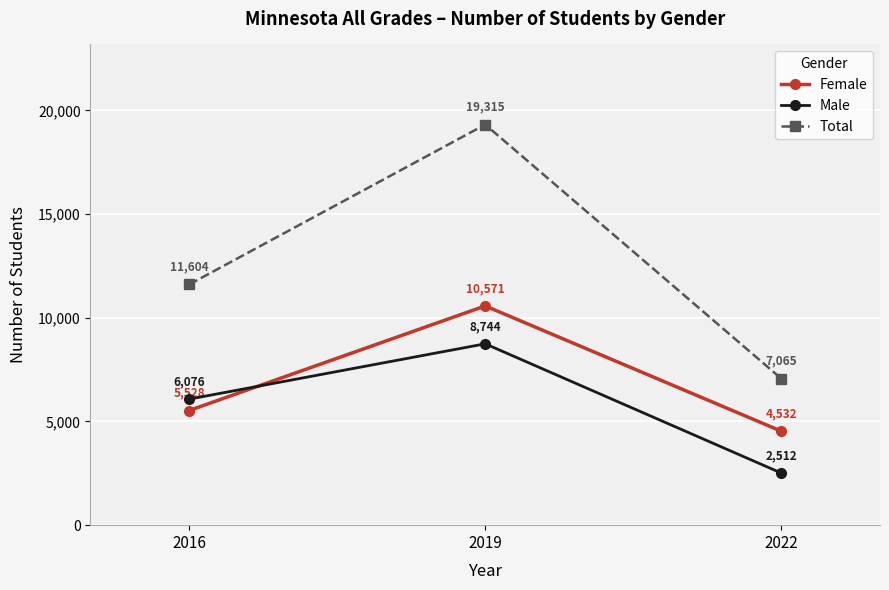

How many lines are shown in the chart?

3